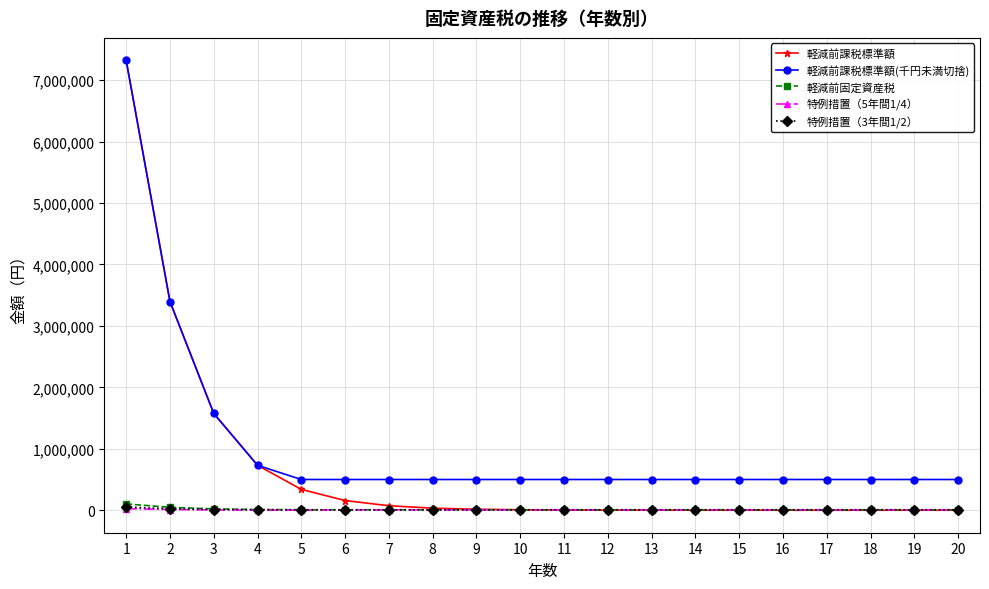

Is it true that 特例措置（5年間1/4） equals 7000 at 18?

True